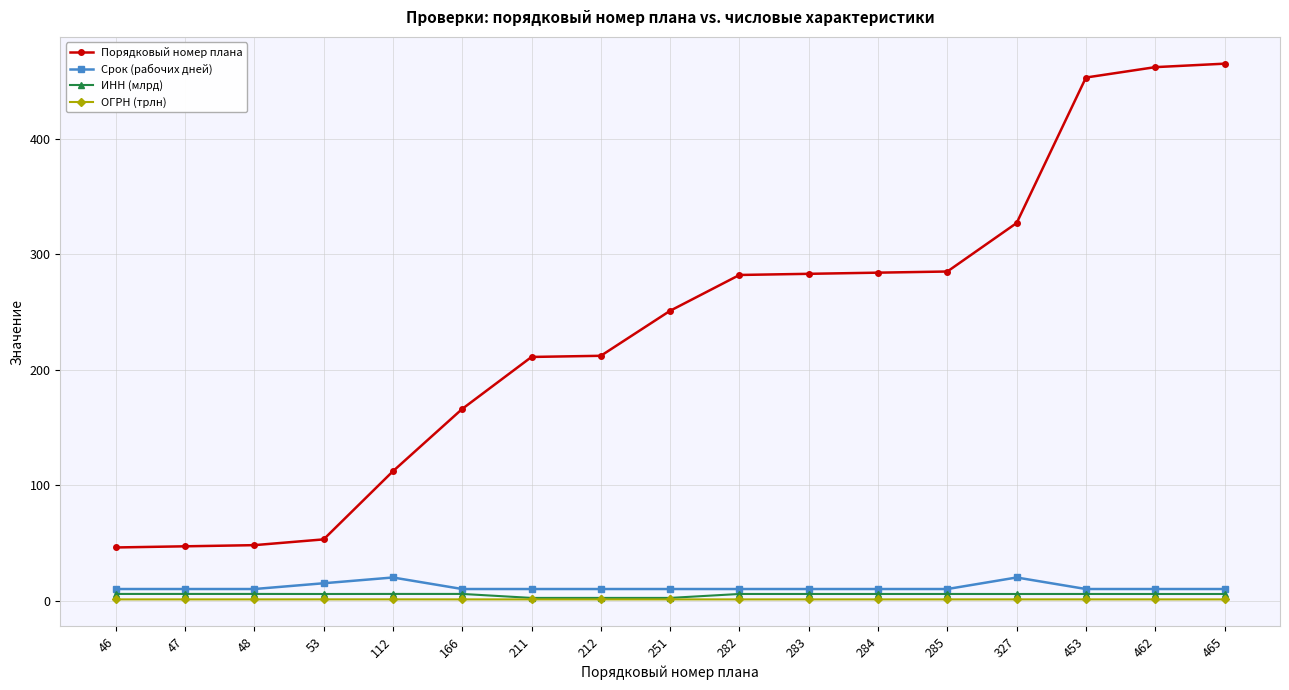

True or false: ИНН (млрд) and Срок (рабочих дней) cross at least once.

False